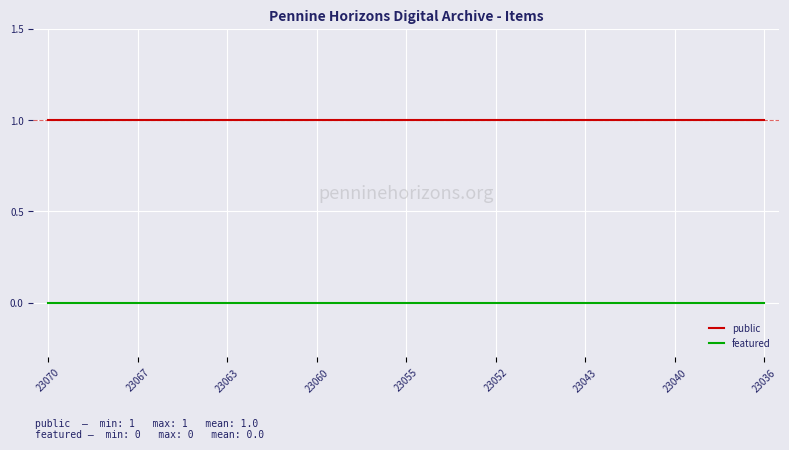

True or false: public and featured intersect in this chart.

False